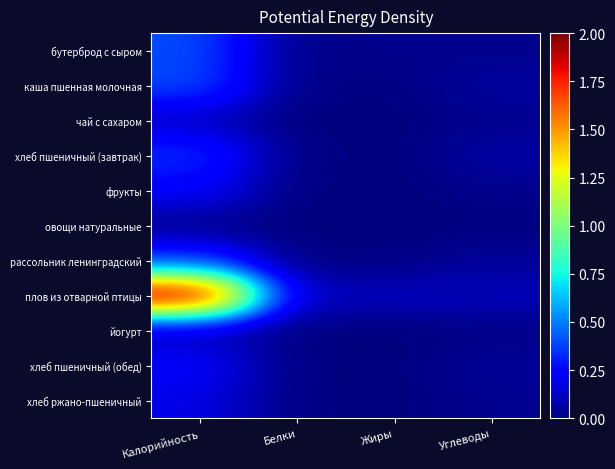

Rank the series by their maximum value, from lowest to highest.

овощи натуральные, йогурт, чай с сахаром, хлеб ржано-пшеничный, хлеб пшеничный (обед), фрукты, хлеб пшеничный (завтрак), рассольник ленинградский, каша пшенная молочная, бутерброд с сыром, плов из отварной птицы